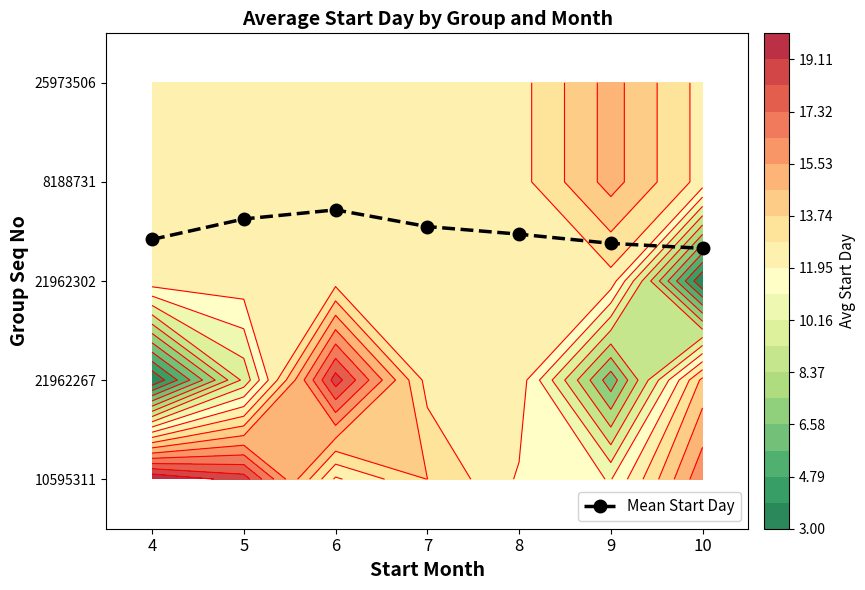

Rank the categories by value from highest to lowest.

6, 5, 7, 8, 4, 9, 10